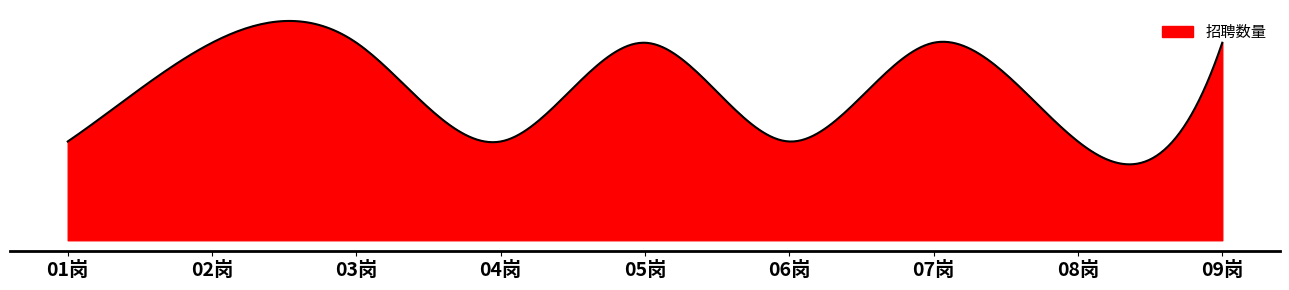

What is the average value?

2